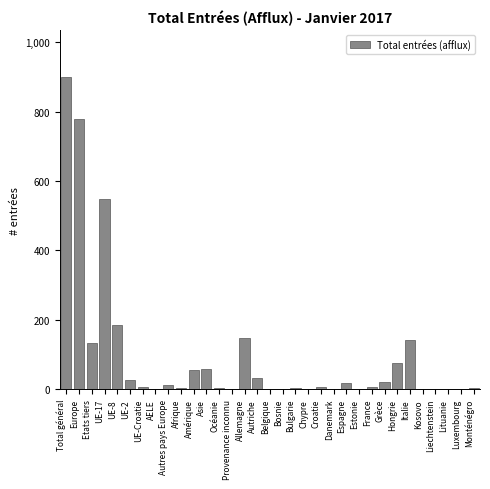

Is it true that the value at AELE is 447?

False